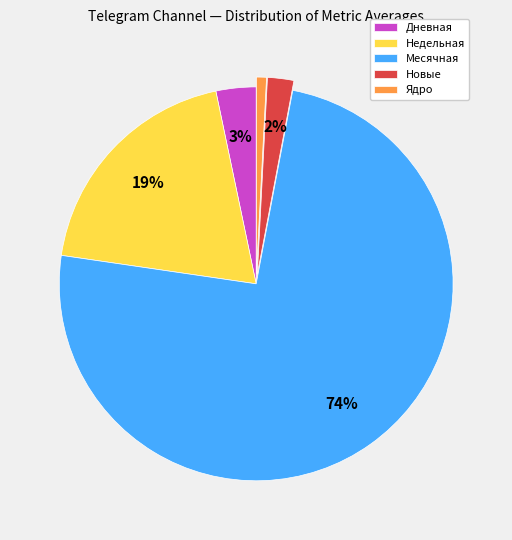

Do Недельная and Месячная together represent more than half of the pie?

Yes